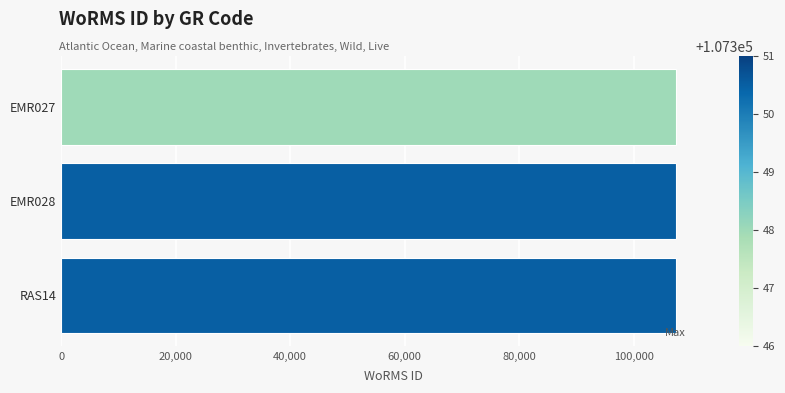

Does the chart contain stacked bars?

No